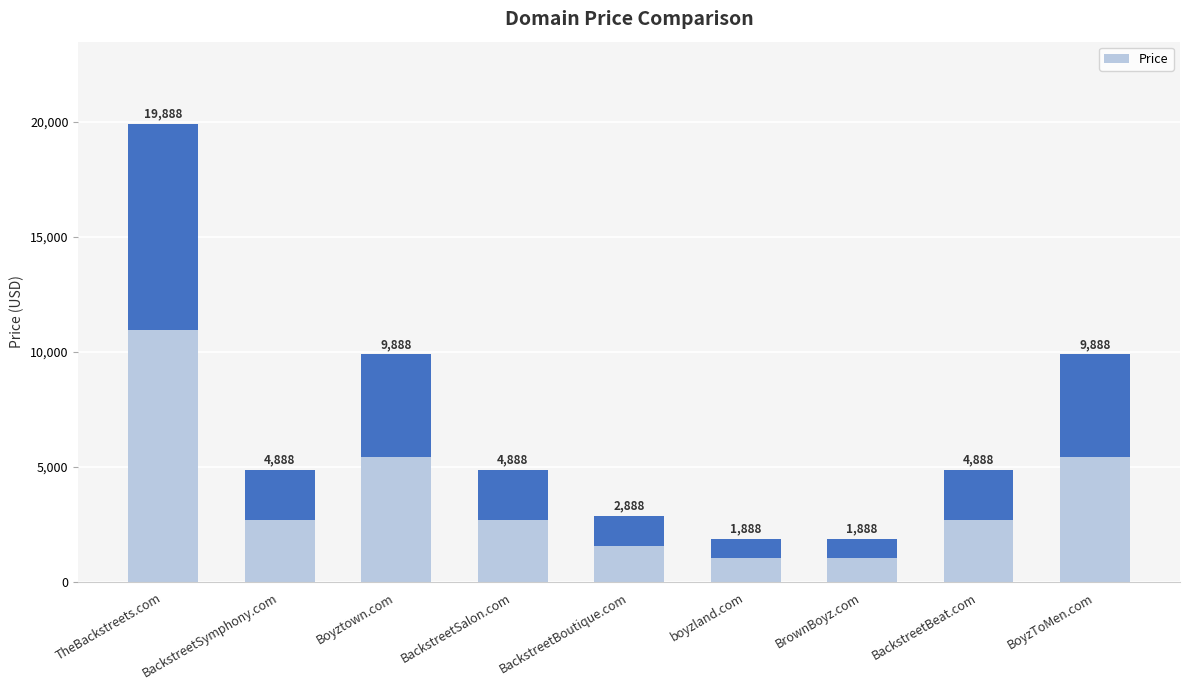

How many bars are there in total?

9